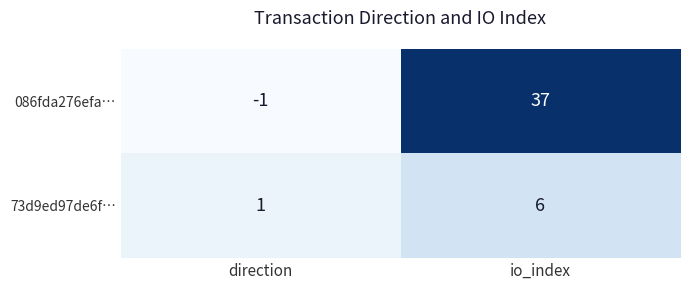

List the series in order of their peak value, highest first.

086fda276efa…, 73d9ed97de6f…